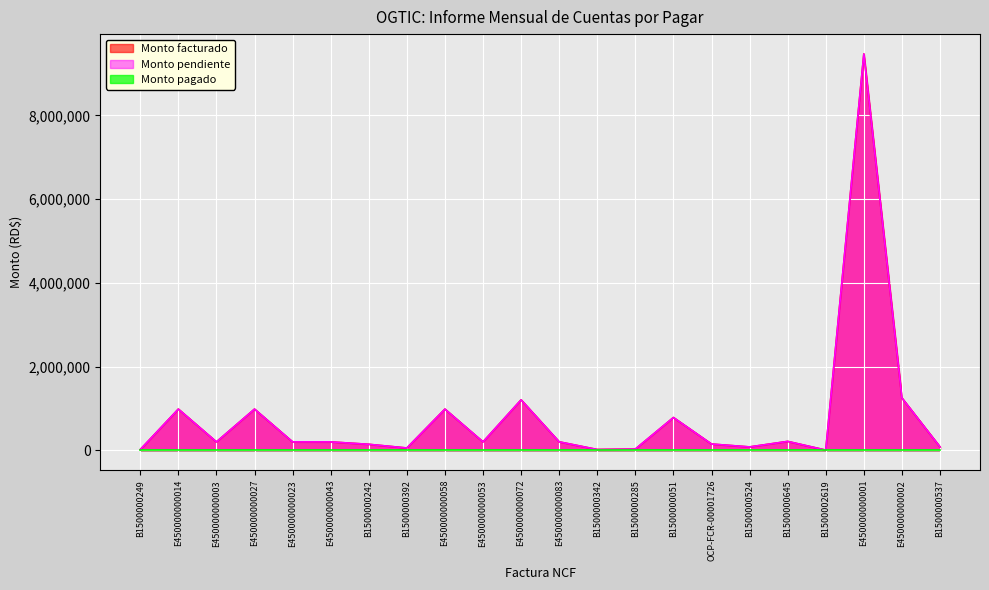

At which label is Monto pendiente closest to 4738300?

E450000000002